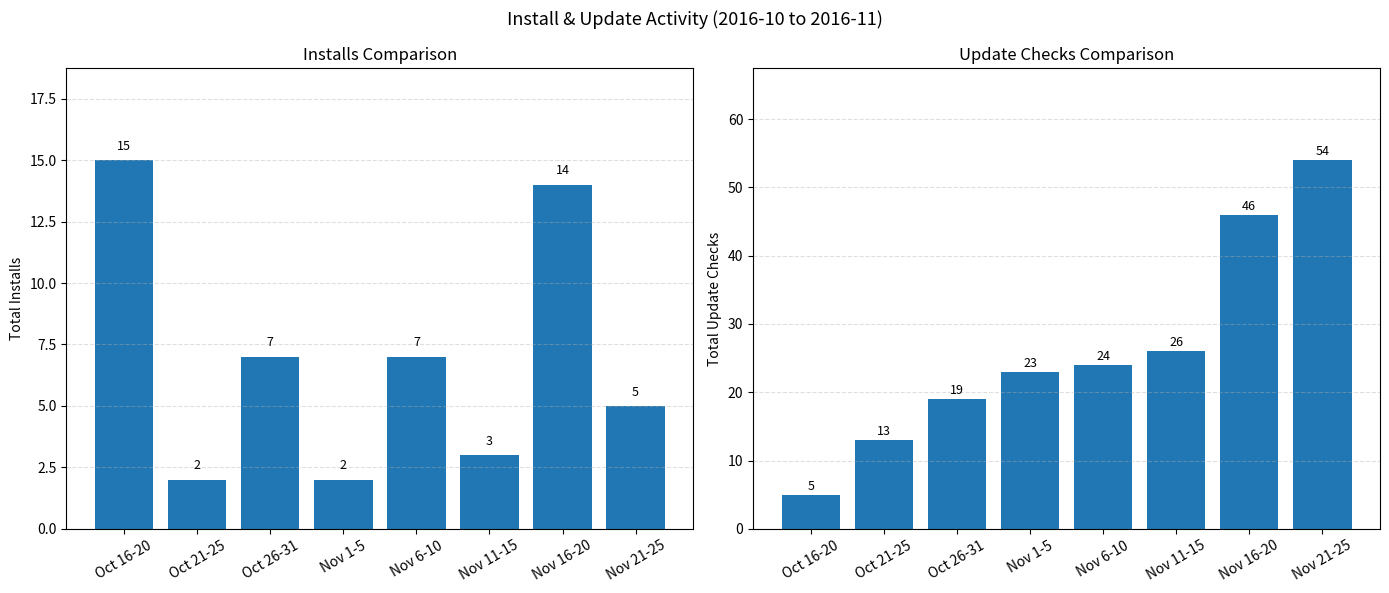

How many categories are shown in the chart?

8